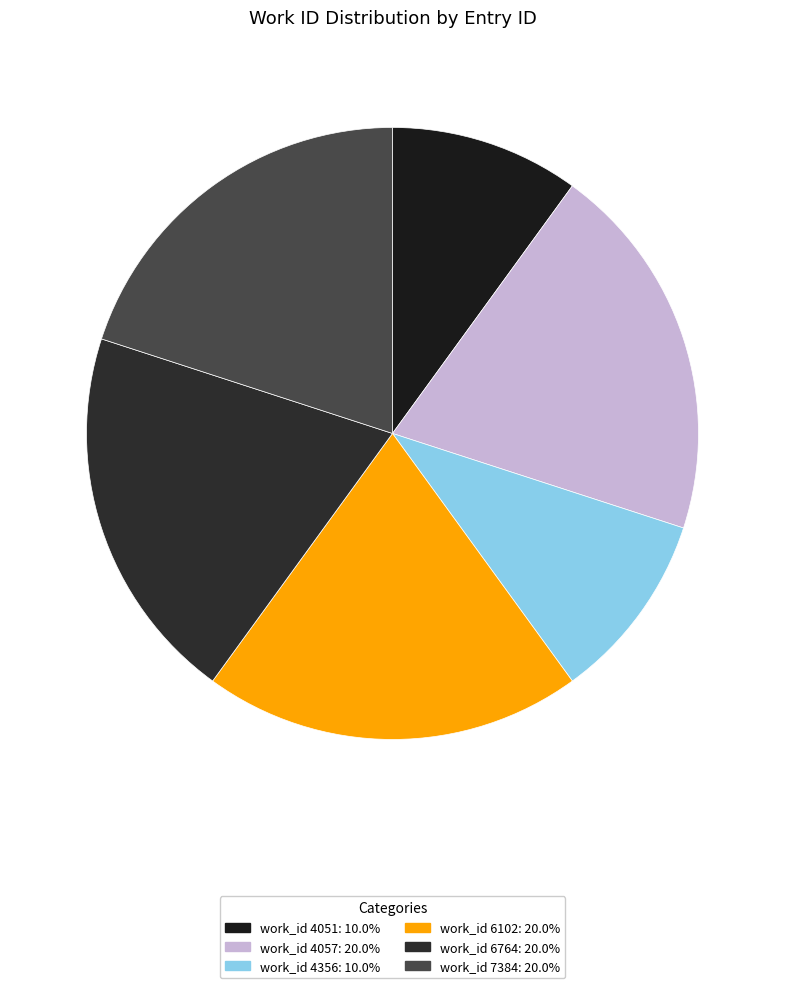

Does any single category account for the majority?

No